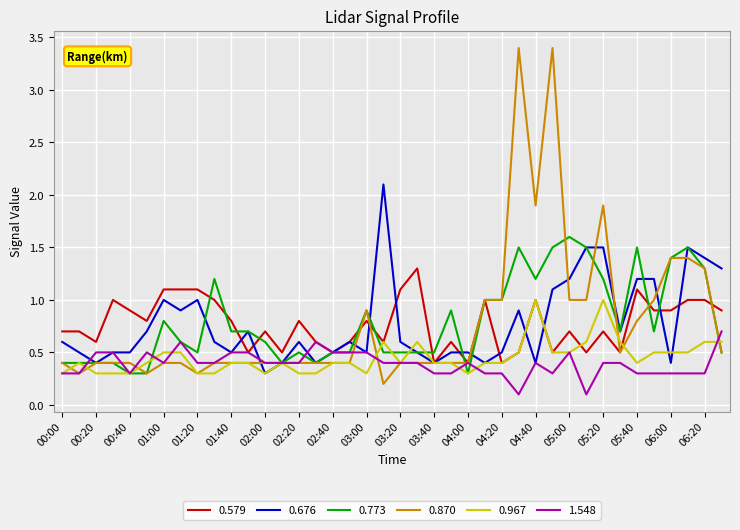

What is the maximum value shown in the chart?

3.4